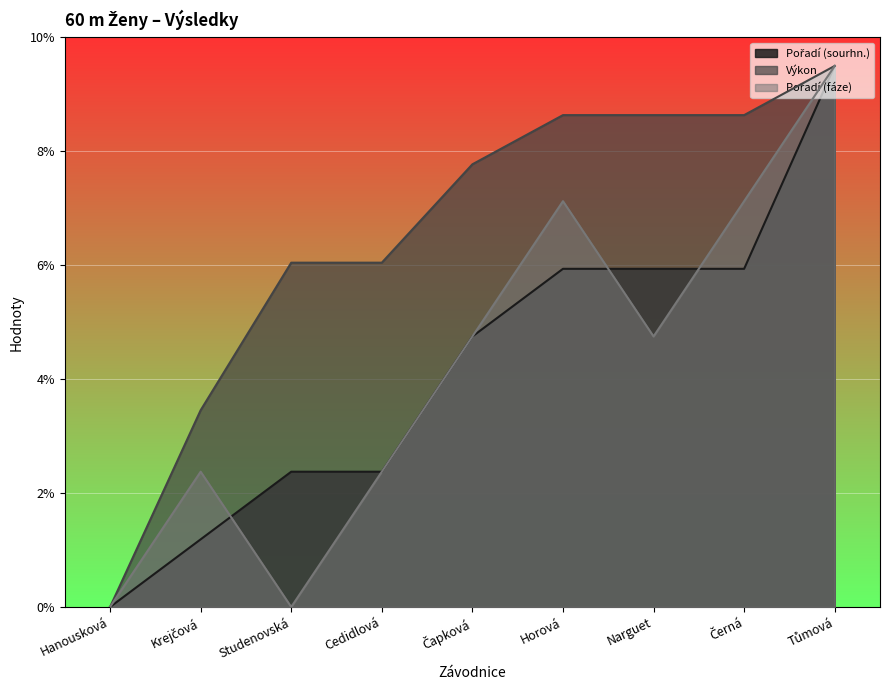

How many values in the Pořadí (sourhn.) series are below 4?

4